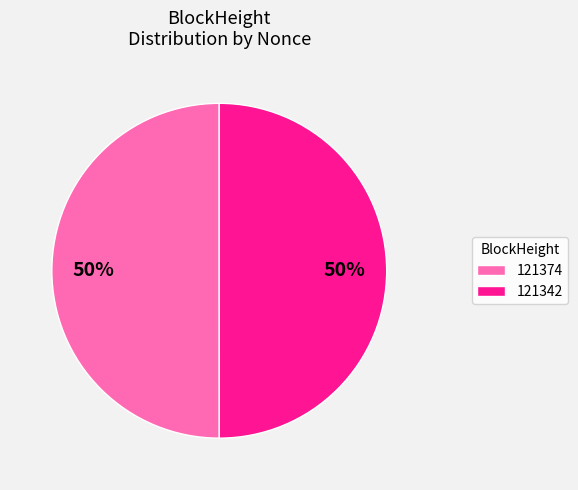

What is the ratio of the value at 121374 to the value at 121342?

1.0